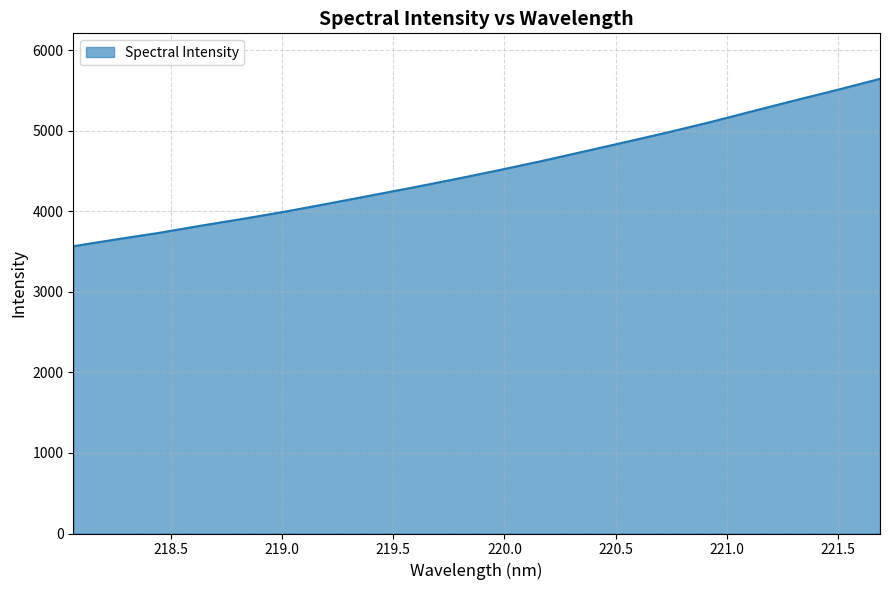

What is the smallest value displayed?

3567.4